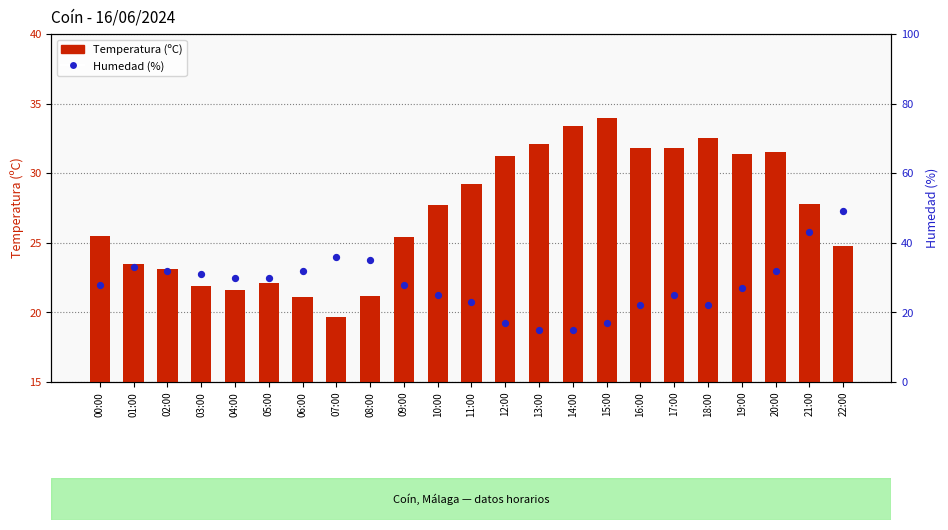

What are all the series names shown in the legend?

Temperatura (ºC), Humedad (%)